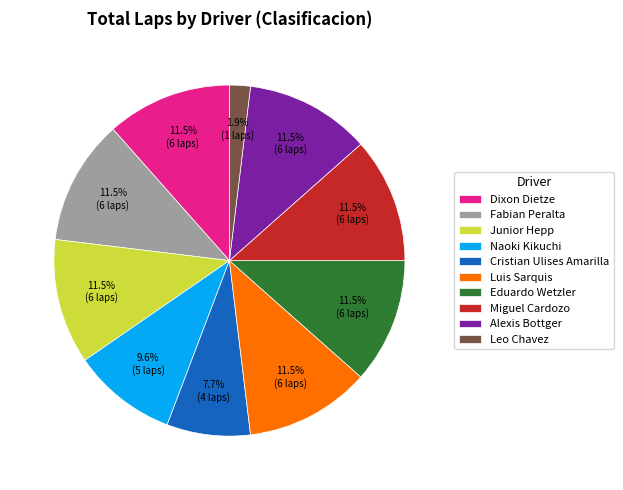

Approximately how many times larger is the value at Eduardo Wetzler compared to Cristian Ulises Amarilla?

1.5